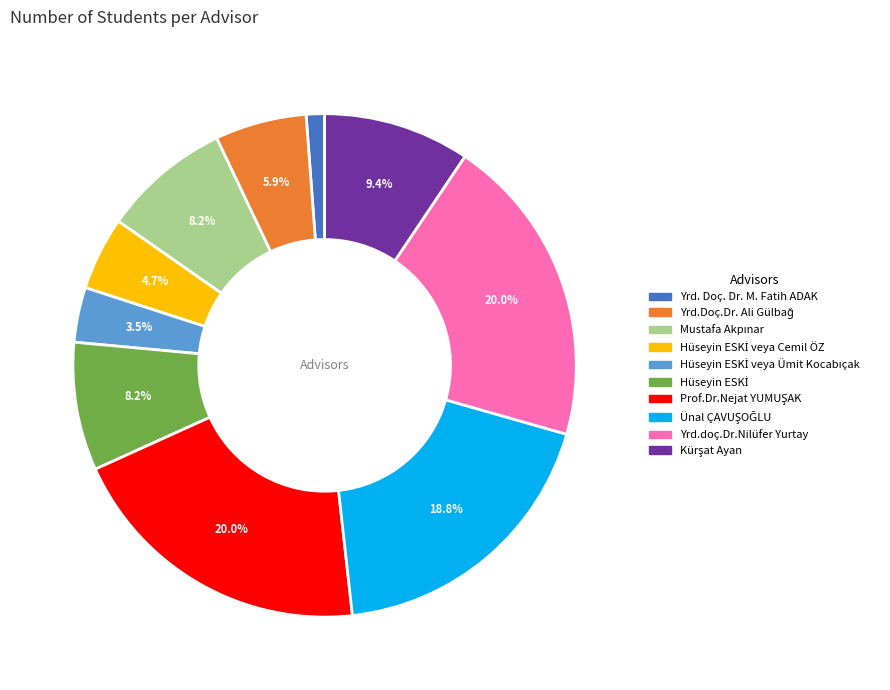

Is there a majority slice in this chart?

No